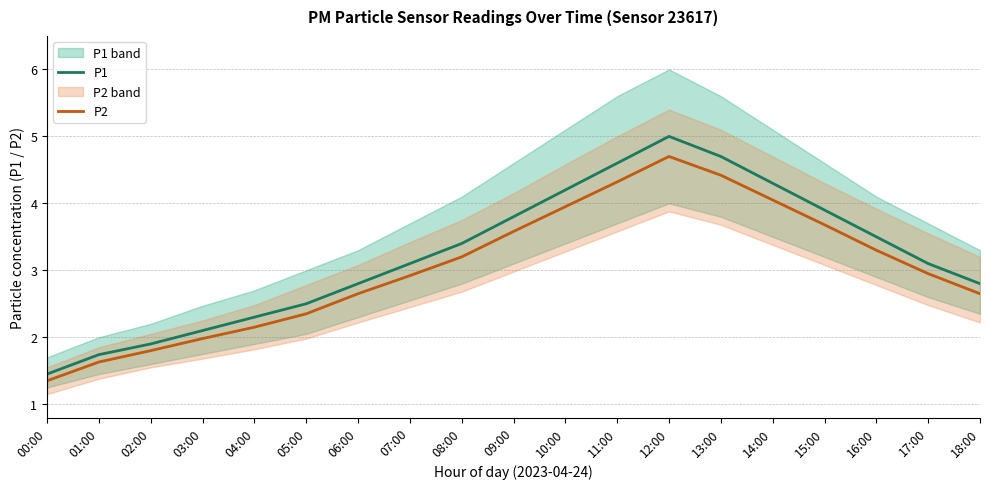

What is the label of the 6th point from the right?

13:00